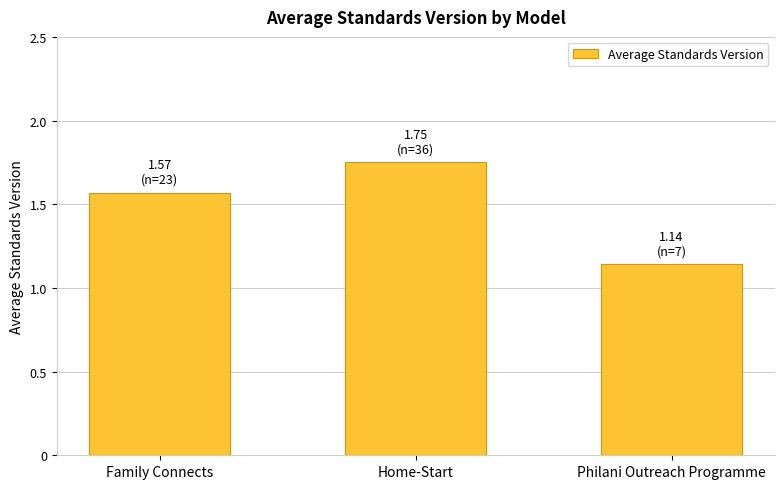

What is the label of the 2nd bar from the left?

Home-Start